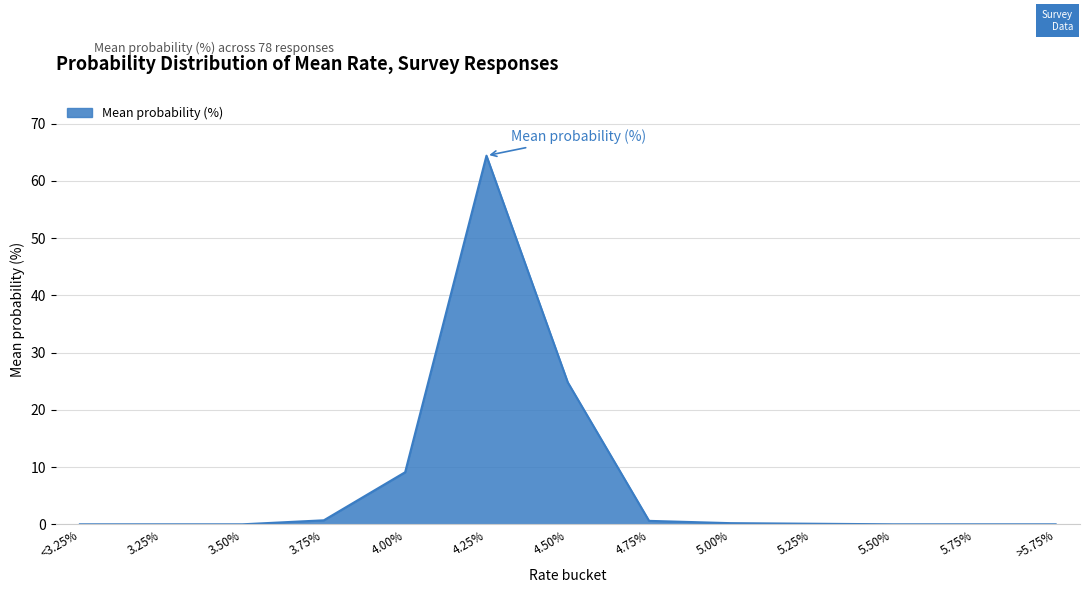

How many categories are shown in the chart?

13